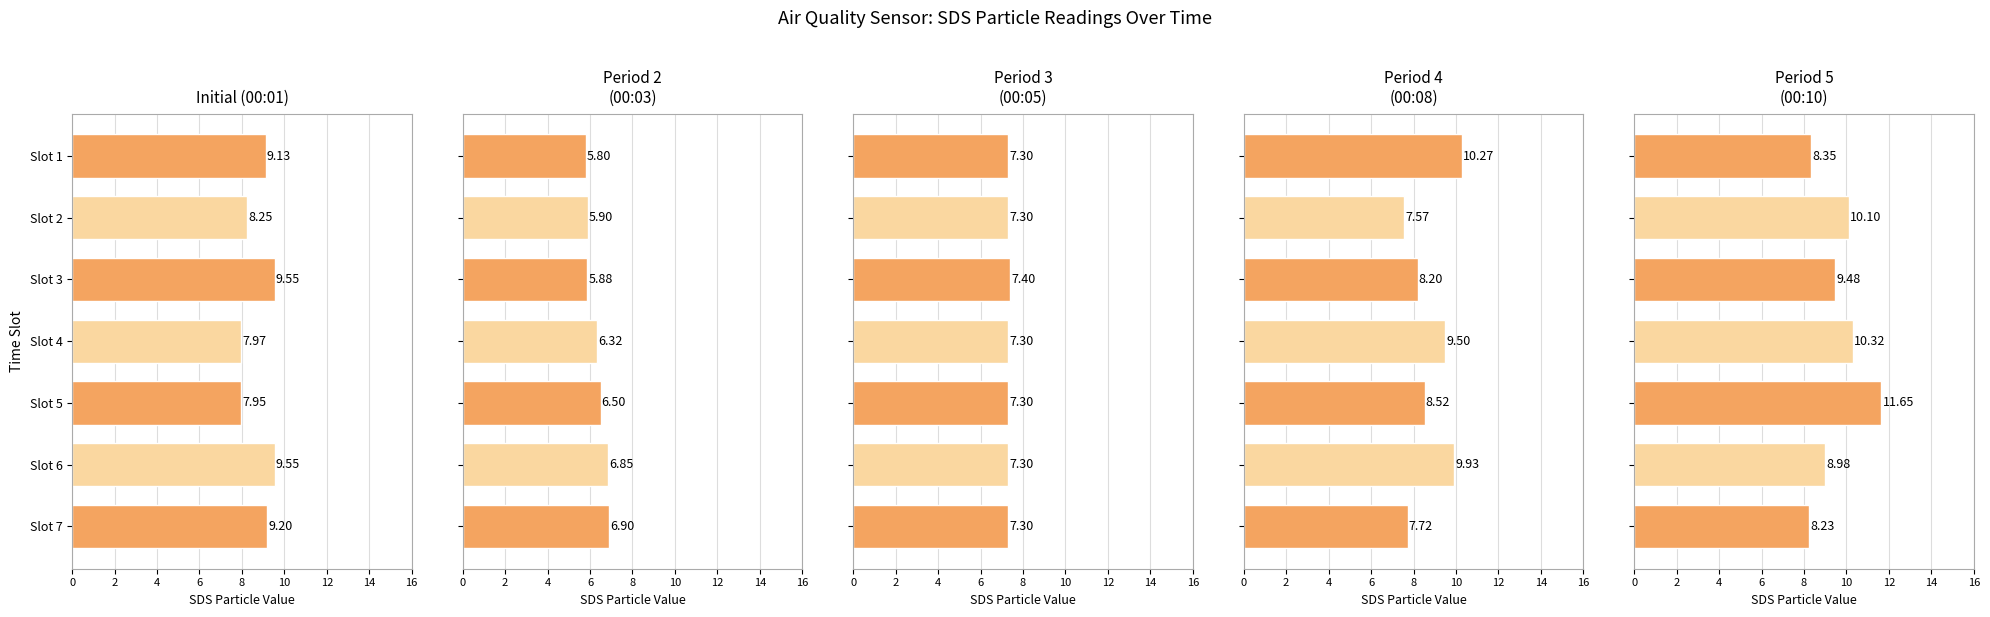

At which label does Period 5
(00:10) first exceed 9?

Slot 2